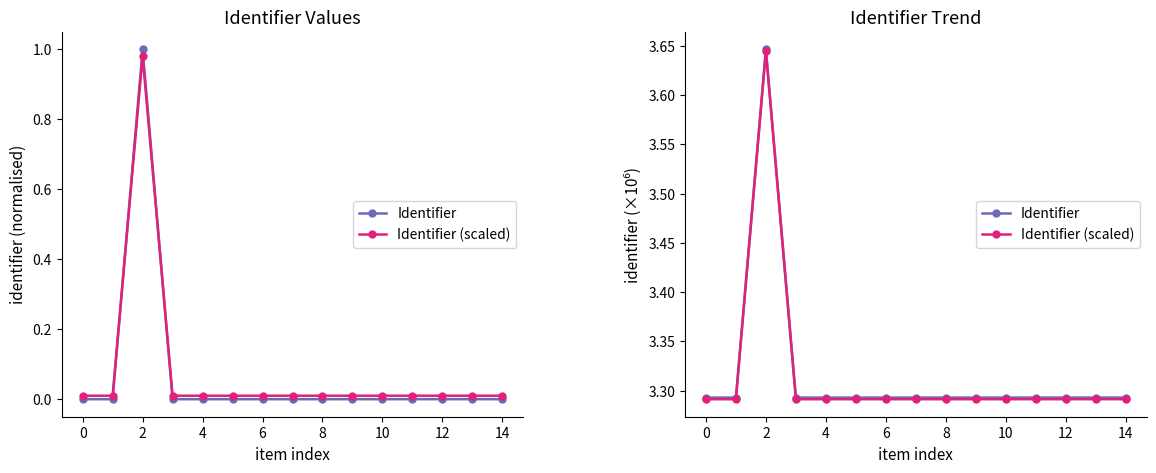

What value does the Identifier series have at 12?

3.3